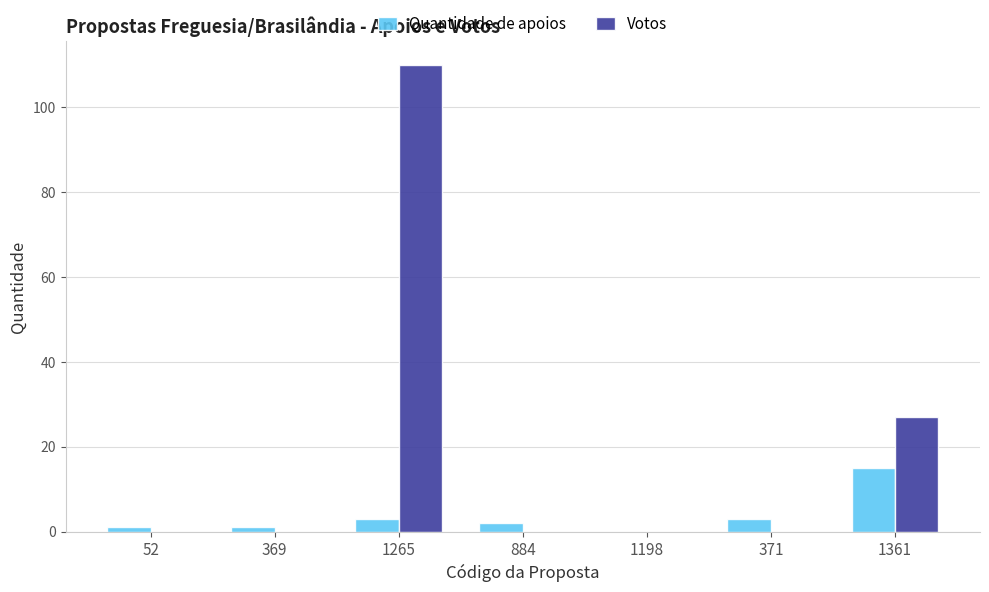

At which category is the sum across all series the highest?

1265